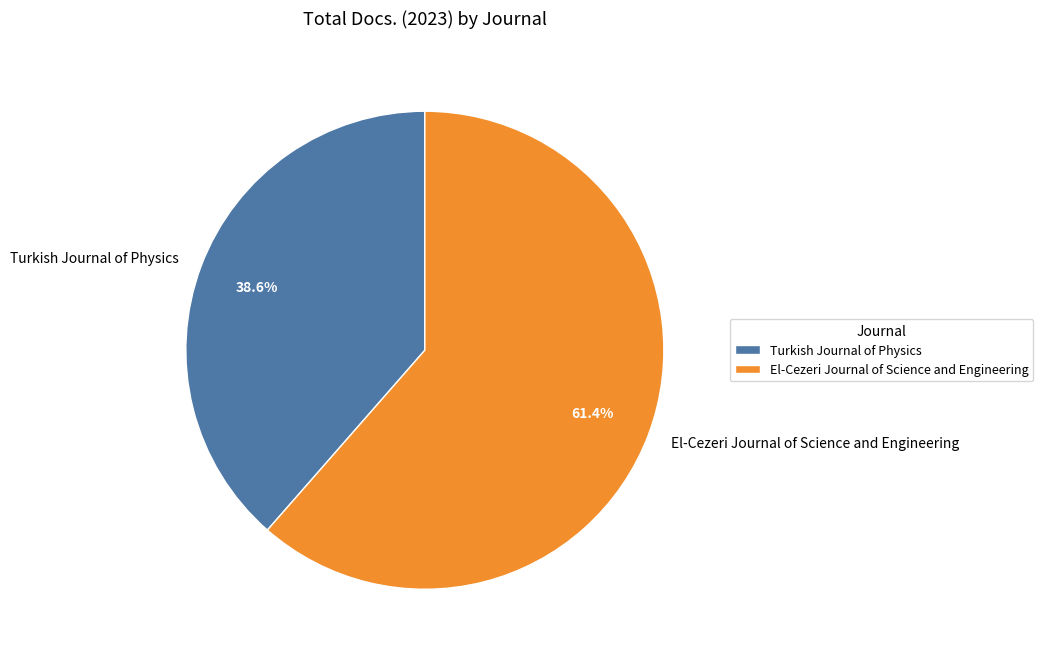

What percentage is the Turkish Journal of Physics slice, to the nearest percent?

39%